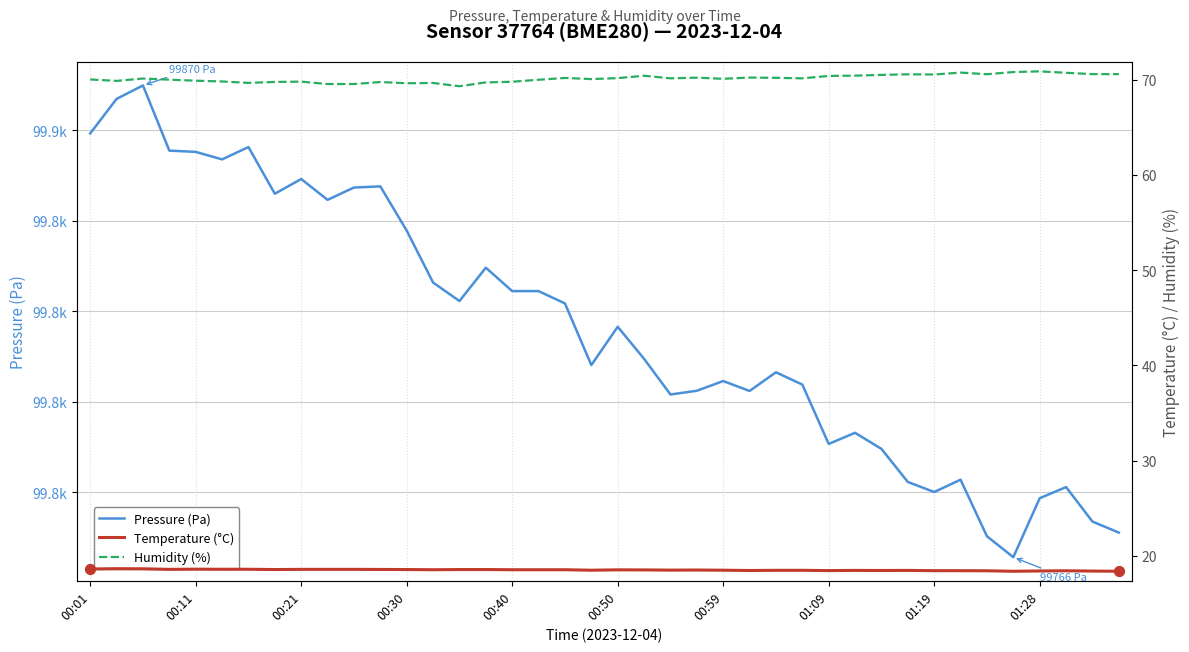

Which series has the largest total across all categories?

Pressure (Pa)